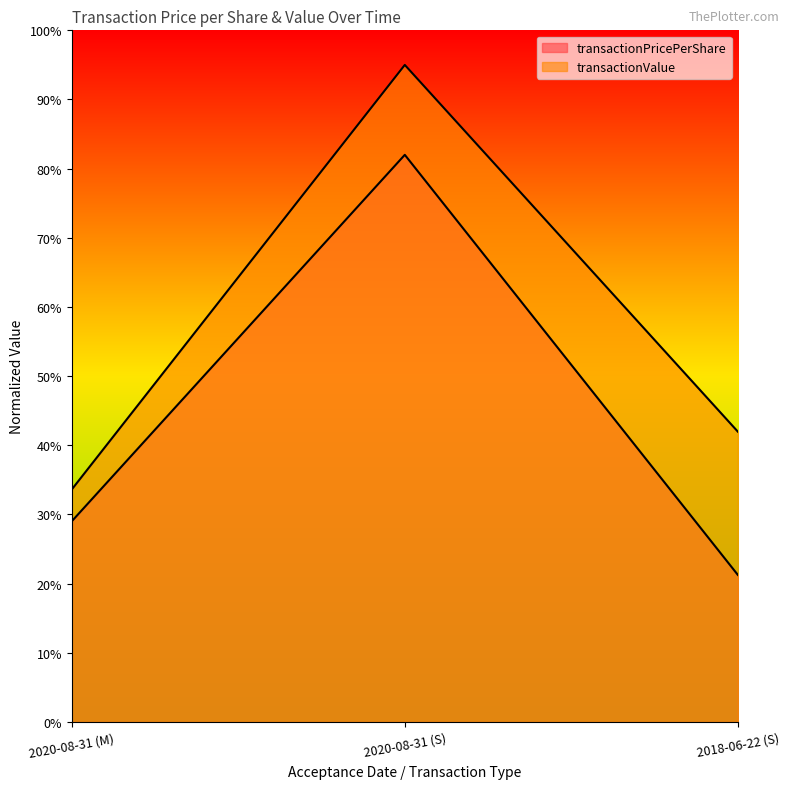

How many categories are shown in the chart?

3